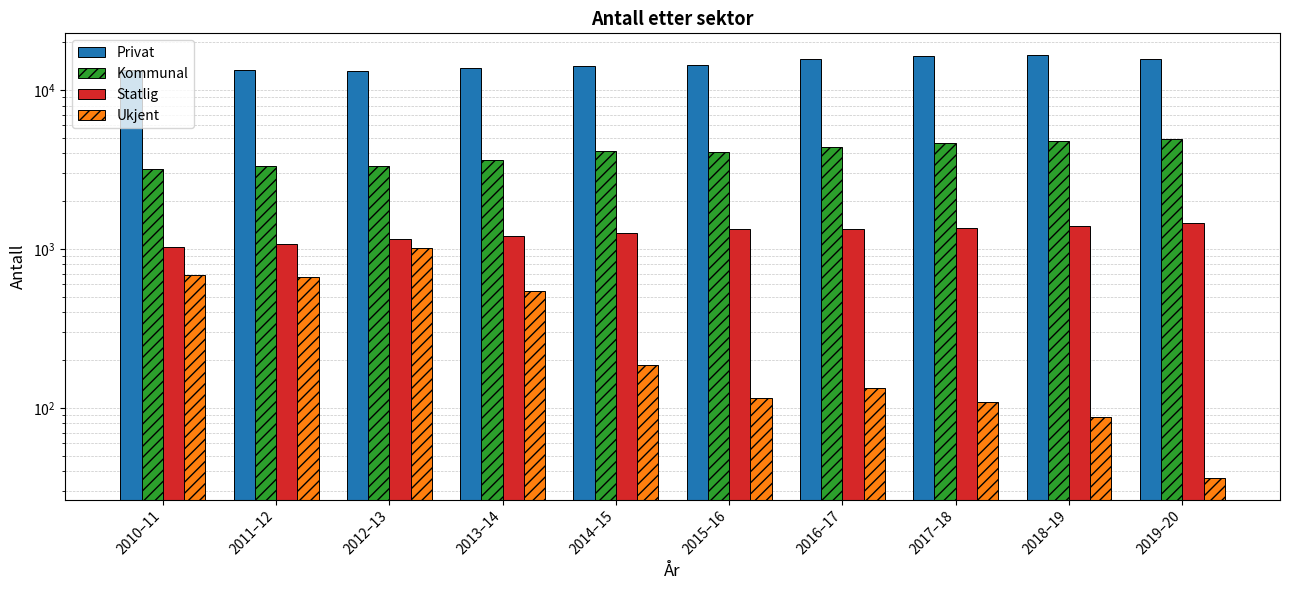

What is the label of the 3rd bar from the left?

2012–13